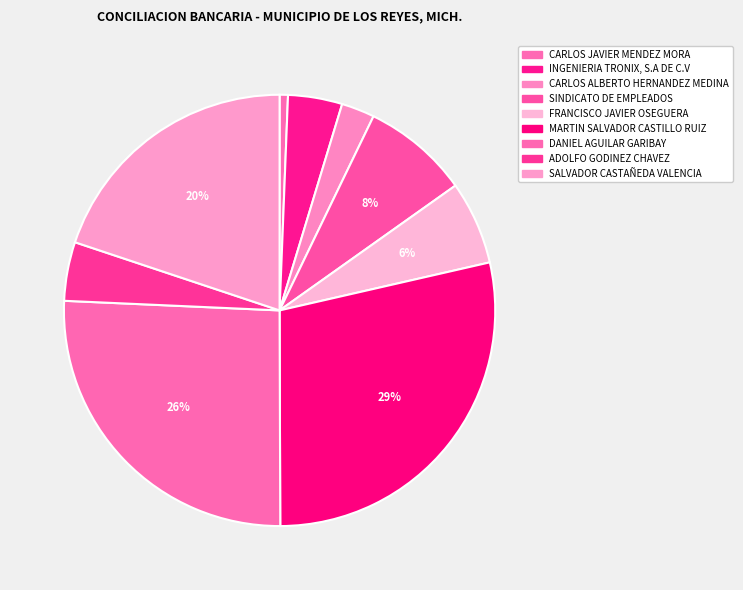

Combined, what portion of the pie is INGENIERIA TRONIX, S.A DE C.V and SINDICATO DE EMPLEADOS?

12.1%